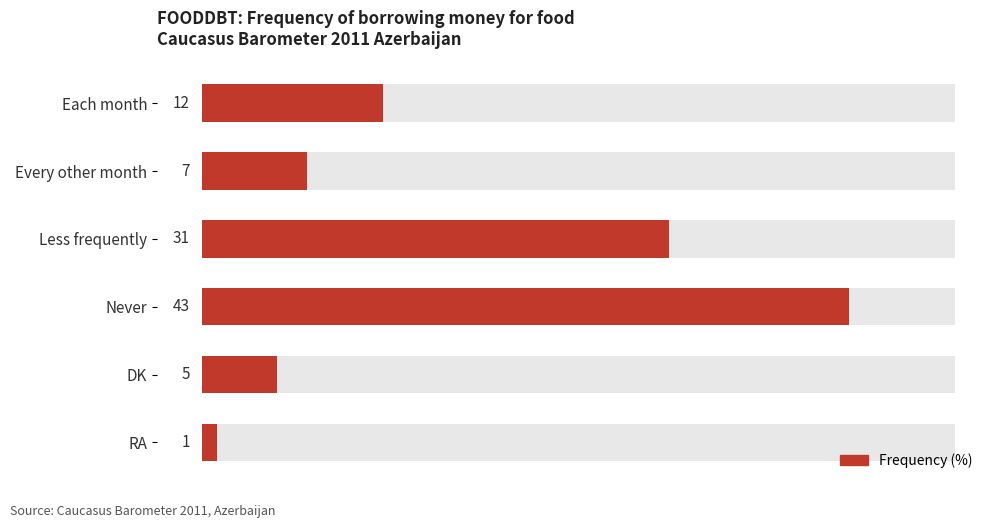

Reading left to right, list all the values displayed in this chart.

12	7	31	43	5	1